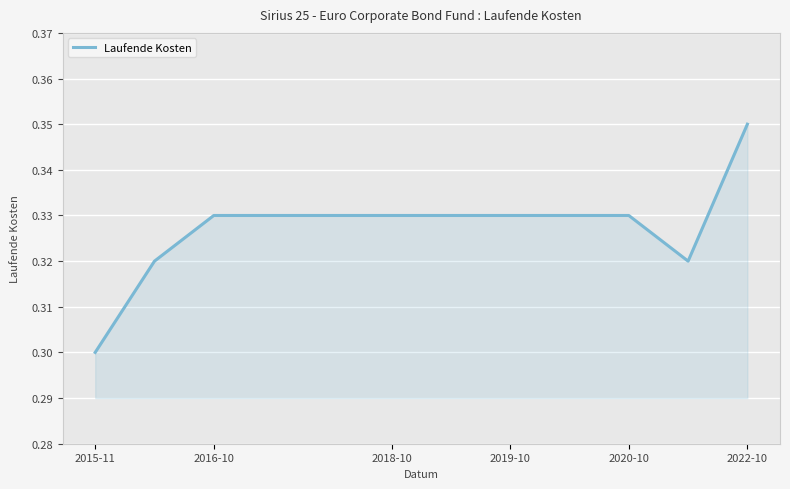

Does the chart have visible grid lines?

Yes